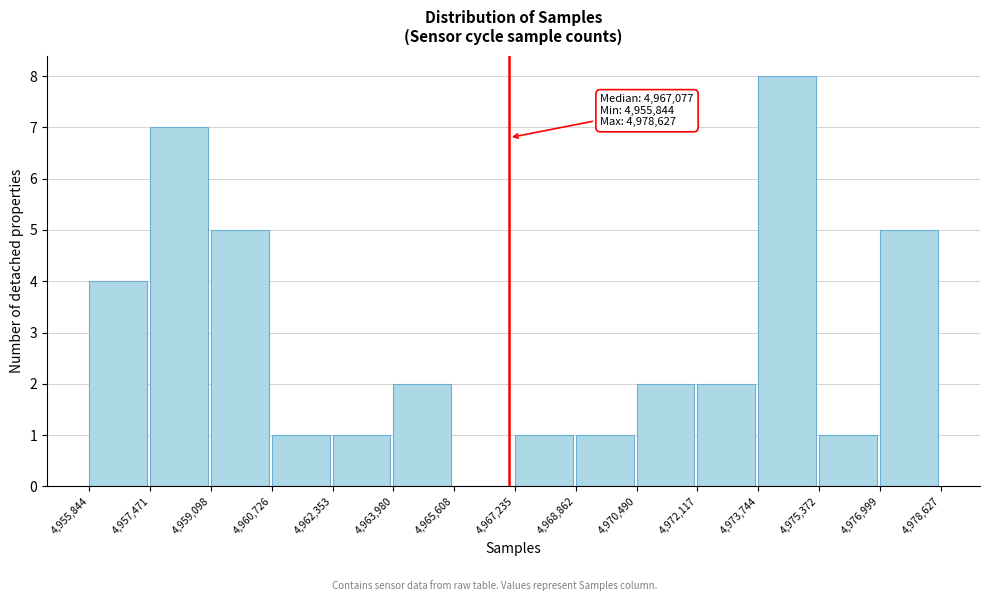

Which range on the x-axis has the tallest bar?

4,973,744 to 4,975,372